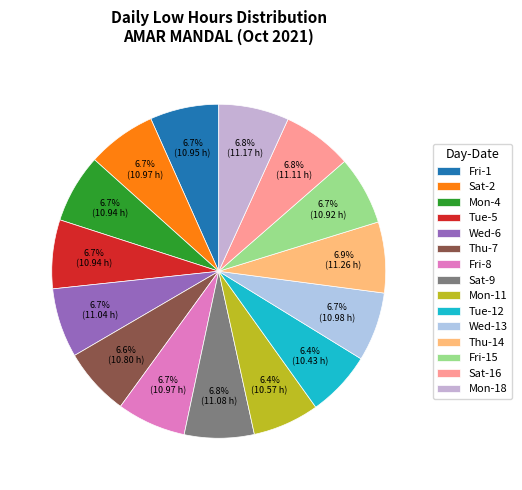

Is there a majority slice in this chart?

No